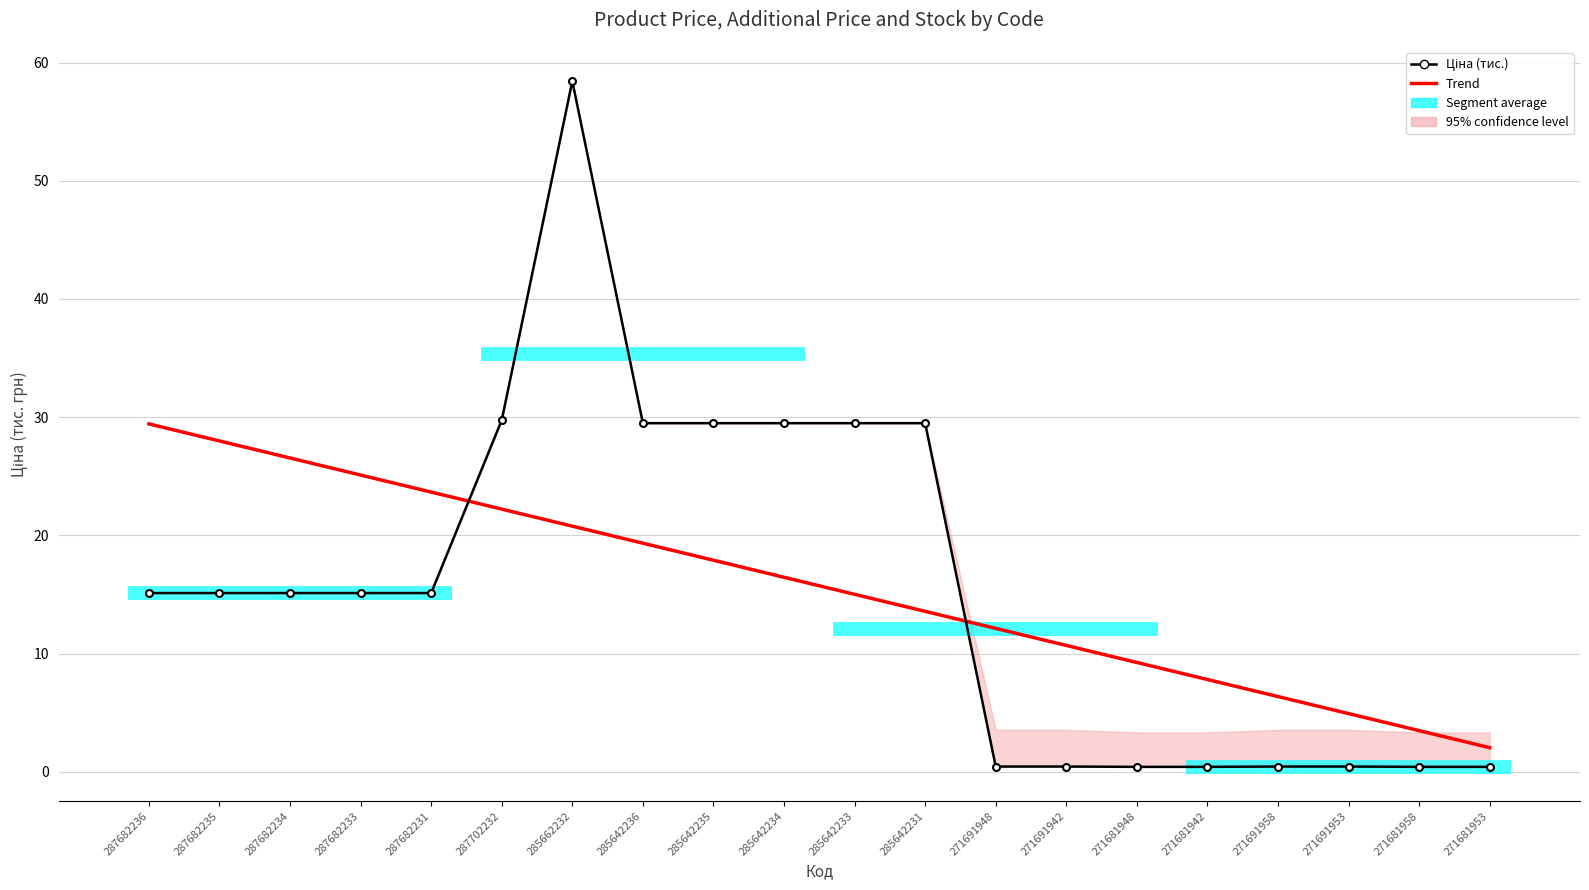

Reading left to right, transcribe all the data shown in this chart.

Ціна (тис.): 287682236=15.1	287682235=15.1	287682234=15.1	287682233=15.1	287682231=15.1	287702232=29.7	285662232=58.4	285642236=29.5	285642235=29.5	285642234=29.5	285642233=29.5	285642231=29.5	271691948=0.4	271691942=0.4	271681948=0.4	271681942=0.4	271691958=0.4	271691953=0.4	271681958=0.4	271681953=0.4
Trend: 287682236=29.4	287682235=28.0	287682234=26.5	287682233=25.1	287682231=23.7	287702232=22.2	285662232=20.8	285642236=19.3	285642235=17.9	285642234=16.5	285642233=15.0	285642231=13.6	271691948=12.1	271691942=10.7	271681948=9.2	271681942=7.8	271691958=6.4	271691953=4.9	271681958=3.5	271681953=2.0